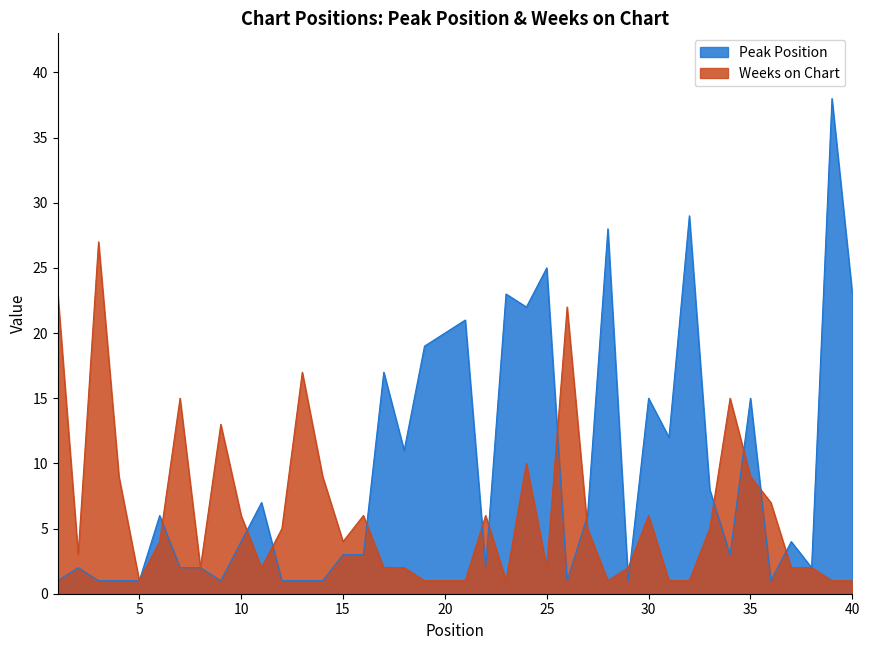

Does the chart display data point markers on the line(s)?

No